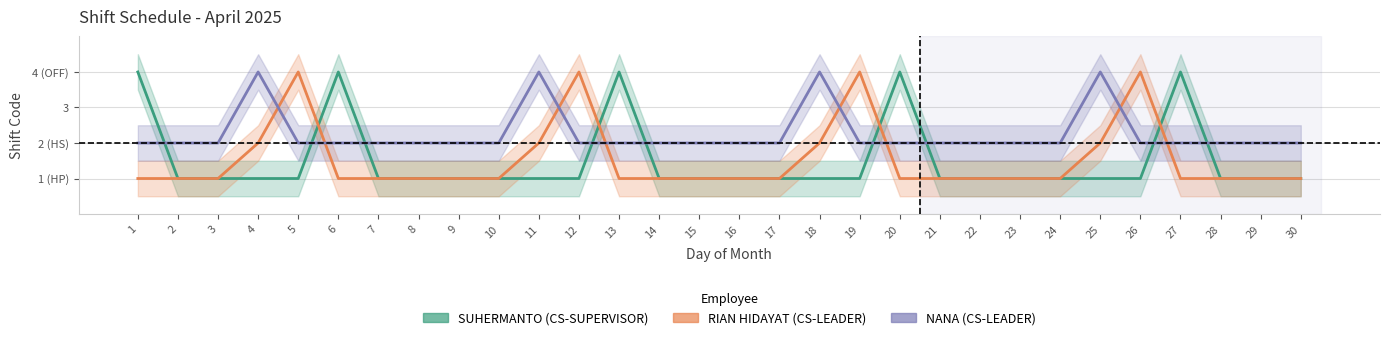

At which label is SUHERMANTO closest to 2?

2